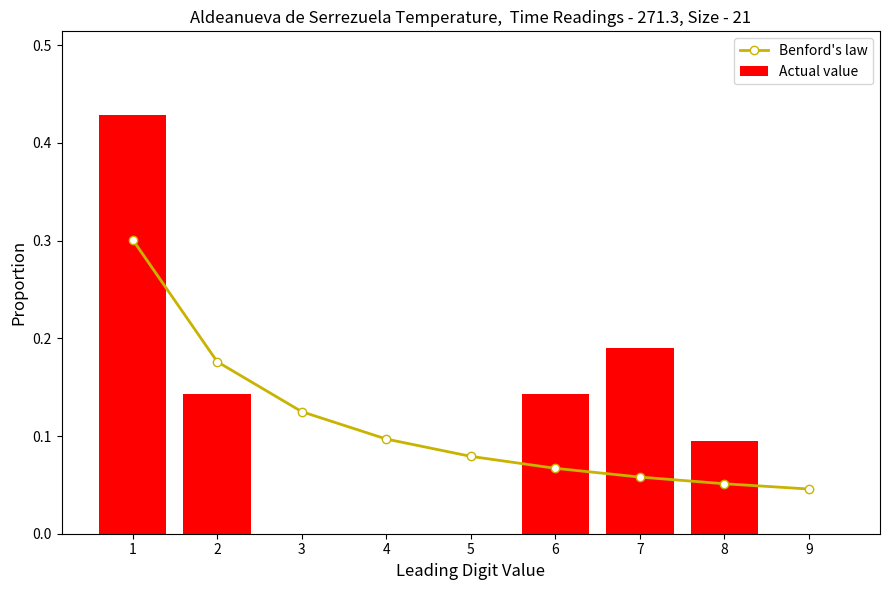

Reading left to right, list all the values displayed in this chart.

Benford's law: 0.3	0.2	0.1	0.1	0.1	0.1	0.1	0.1	0.0
Actual value: 0.4	0.1	0.0	0.0	0.0	0.1	0.2	0.1	0.0